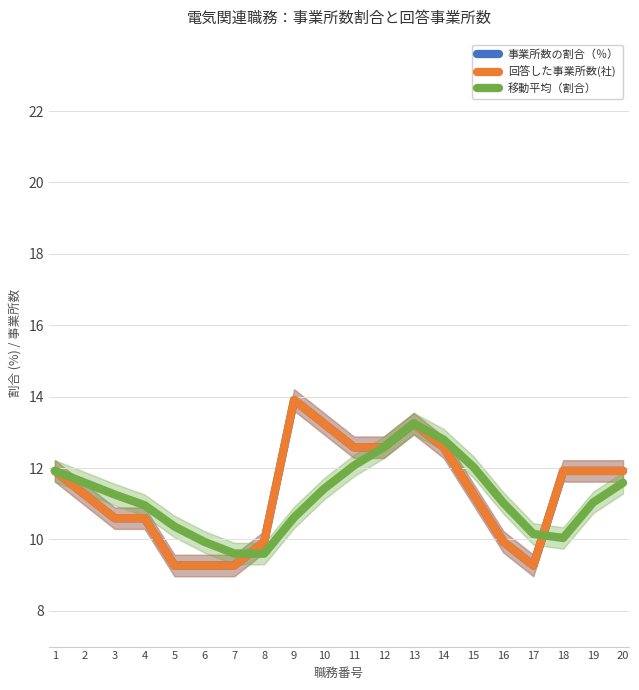

What is the minimum value for 回答した事業所数(社)?

9.3